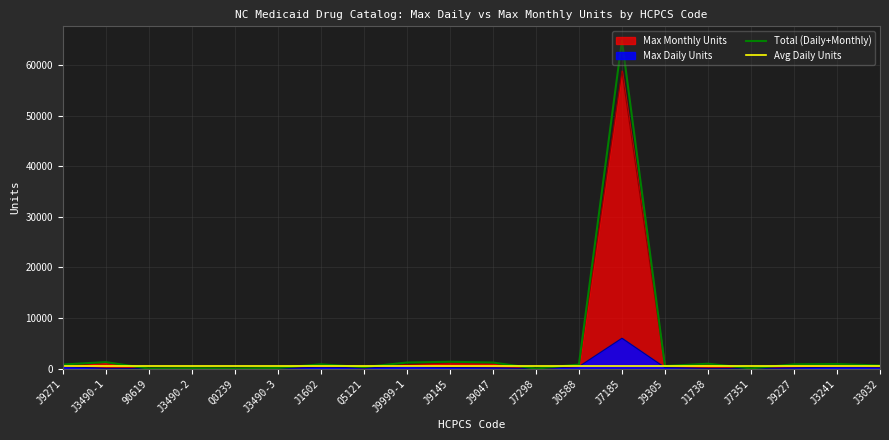

At which category does the chart reach its minimum across all series?

90619